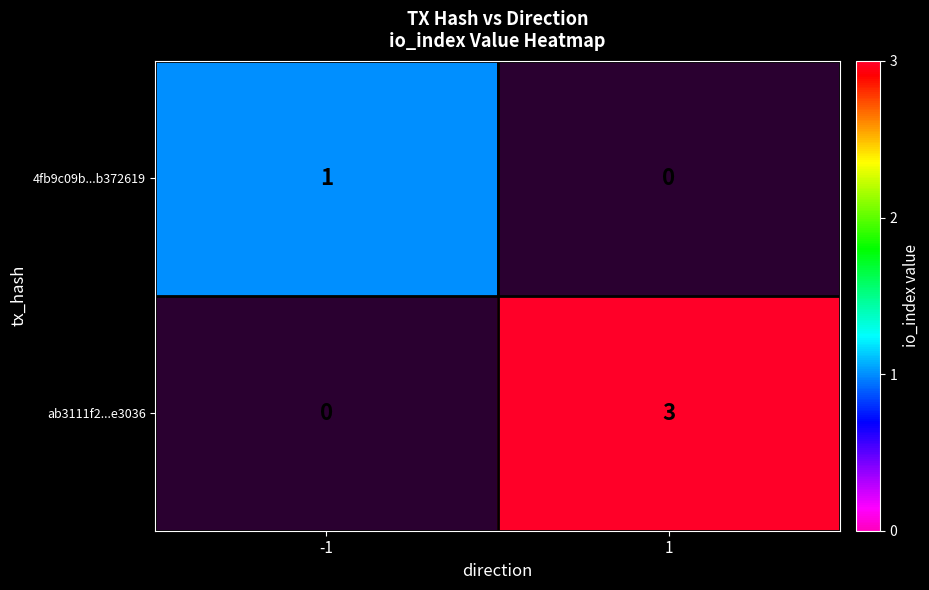

The value of ab3111f2...e3036 at 1 is 1. True or false?

False